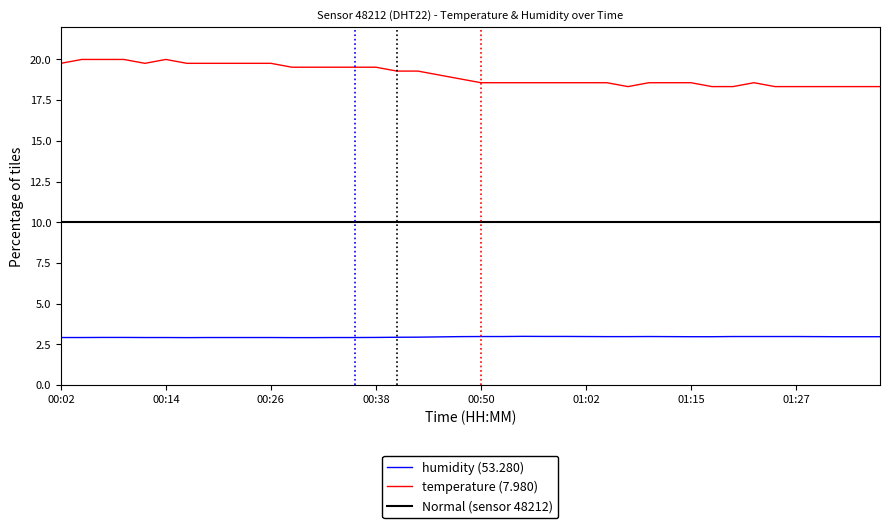

List the series in order of their overall mean, highest first.

temperature (7.980), Normal (sensor 48212), humidity (53.280)